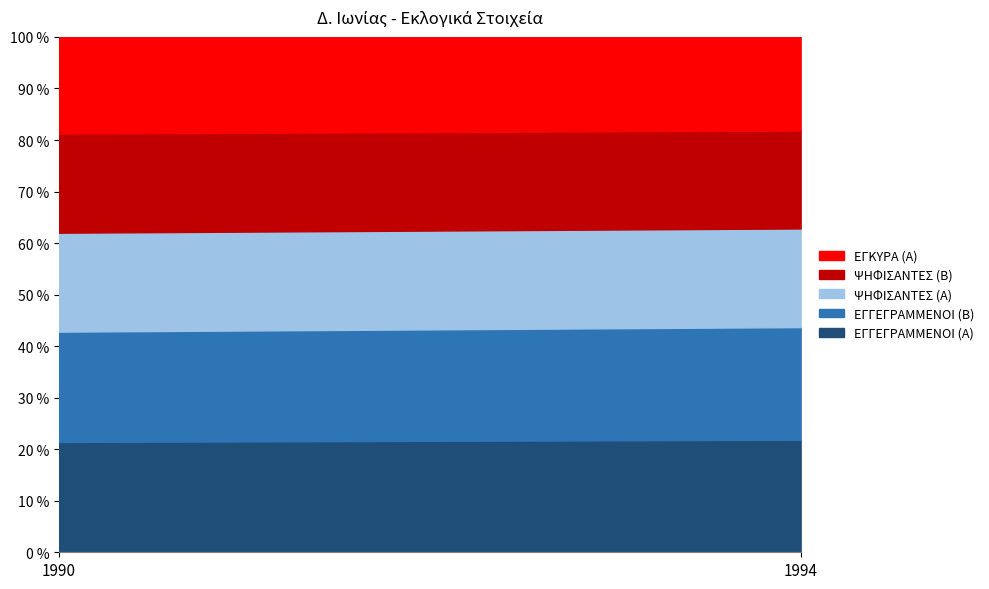

How many ΕΓΓΕΓΡΑΜΜΕΝΟΙ (Α) values are between 5371 and 5860?

2